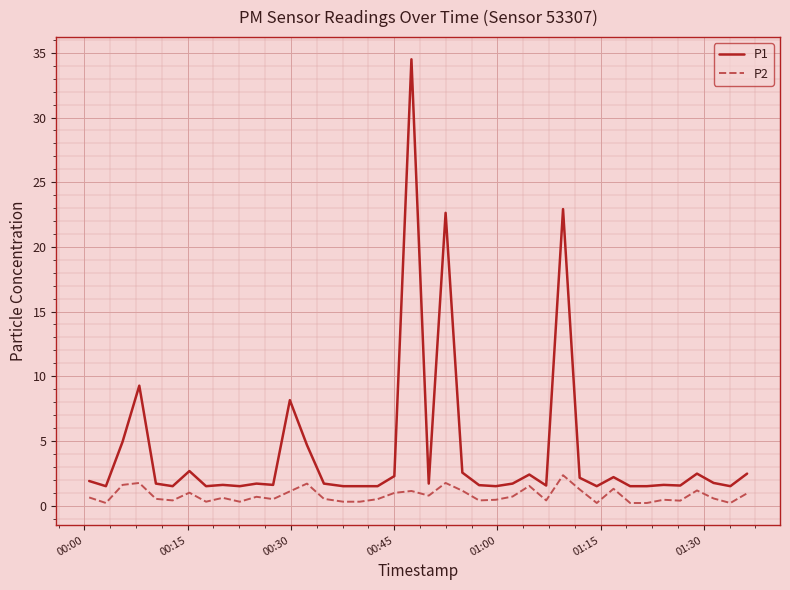

Which series has the widest spread of values?

P1